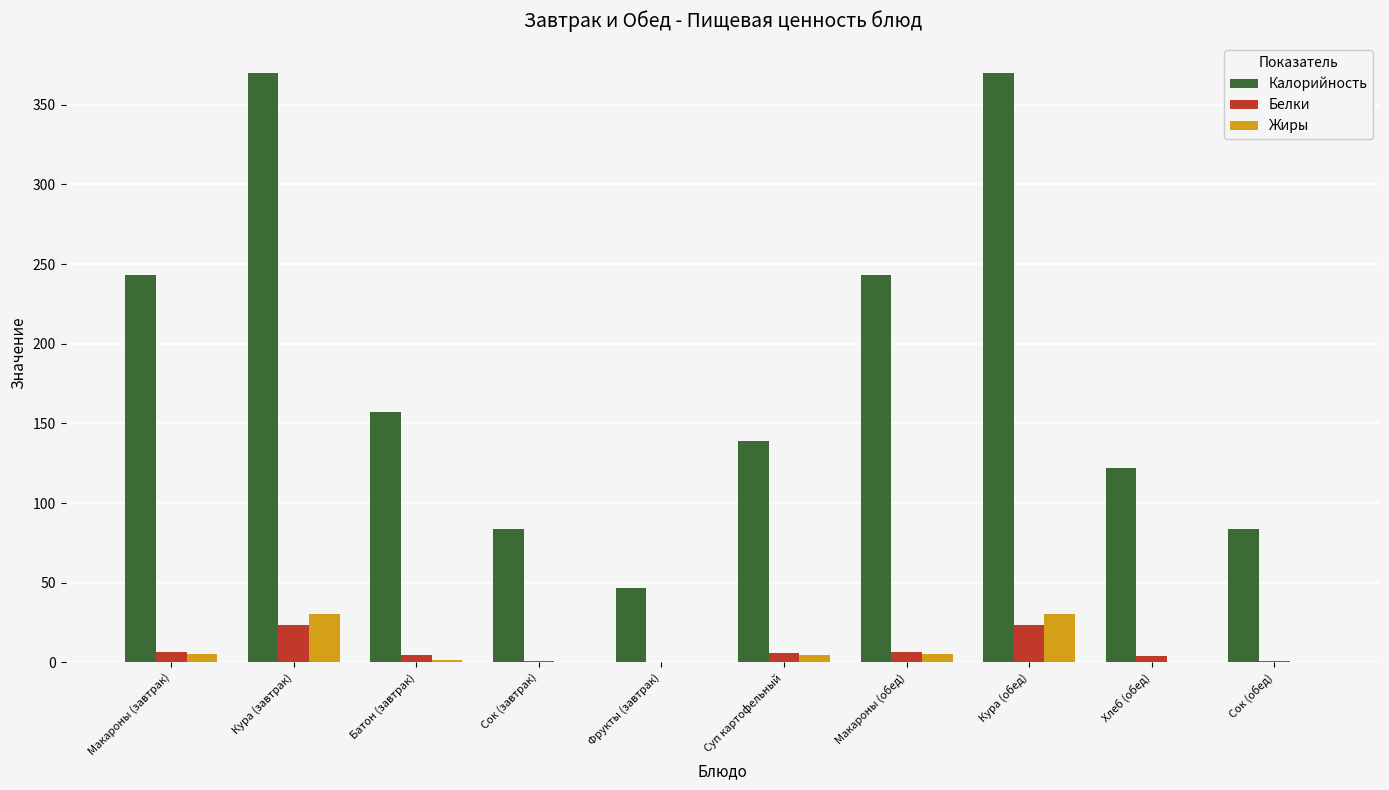

How many data points does each series have?

10